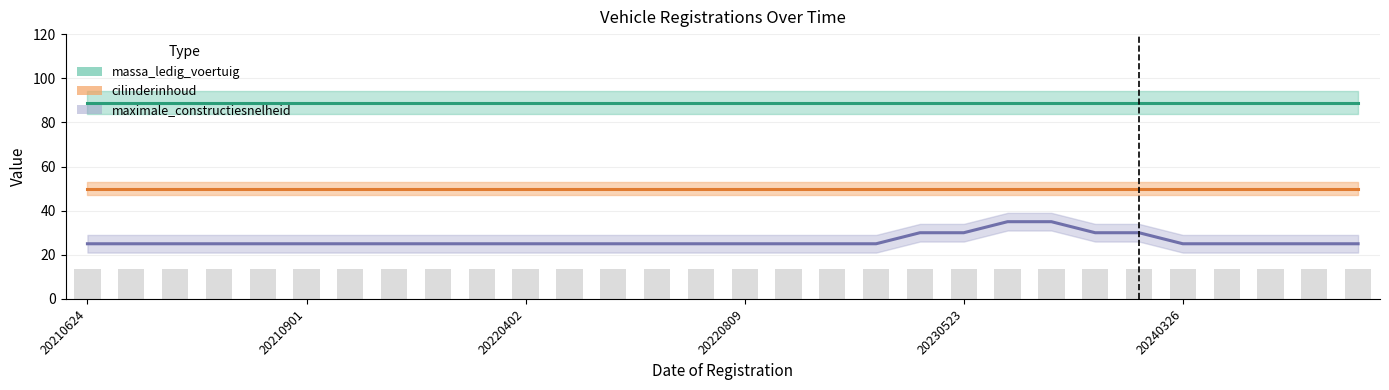

At which category does the chart reach its peak across all series?

20210624